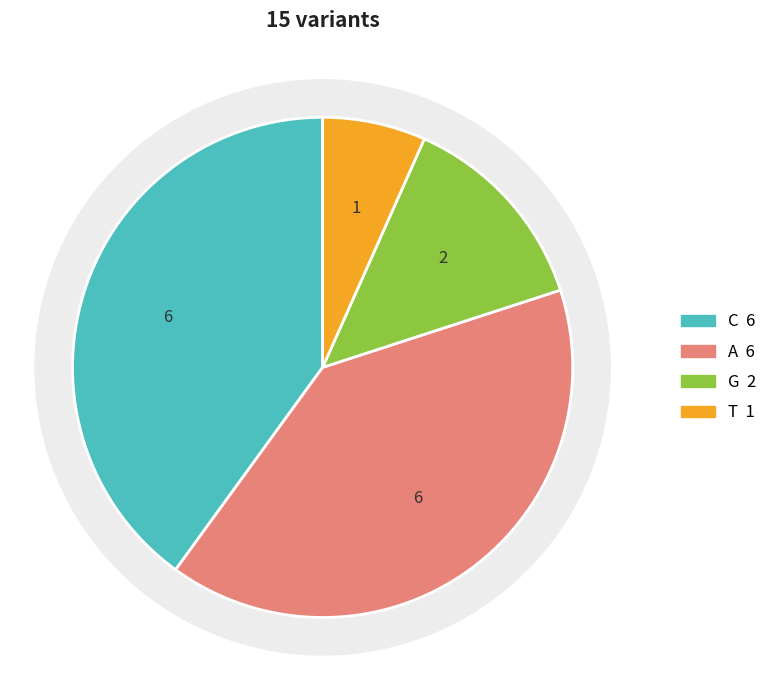

Is C the majority of the pie?

No